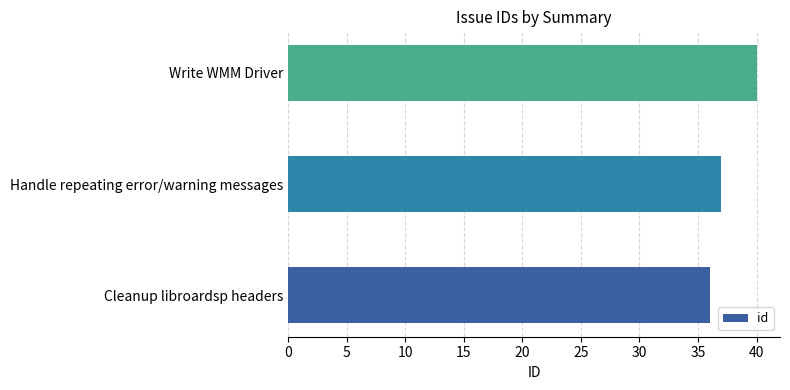

Reading top to bottom, list all the values displayed in this chart.

Write WMM Driver=40	Handle repeating error/warning messages=37	Cleanup libroardsp headers=36